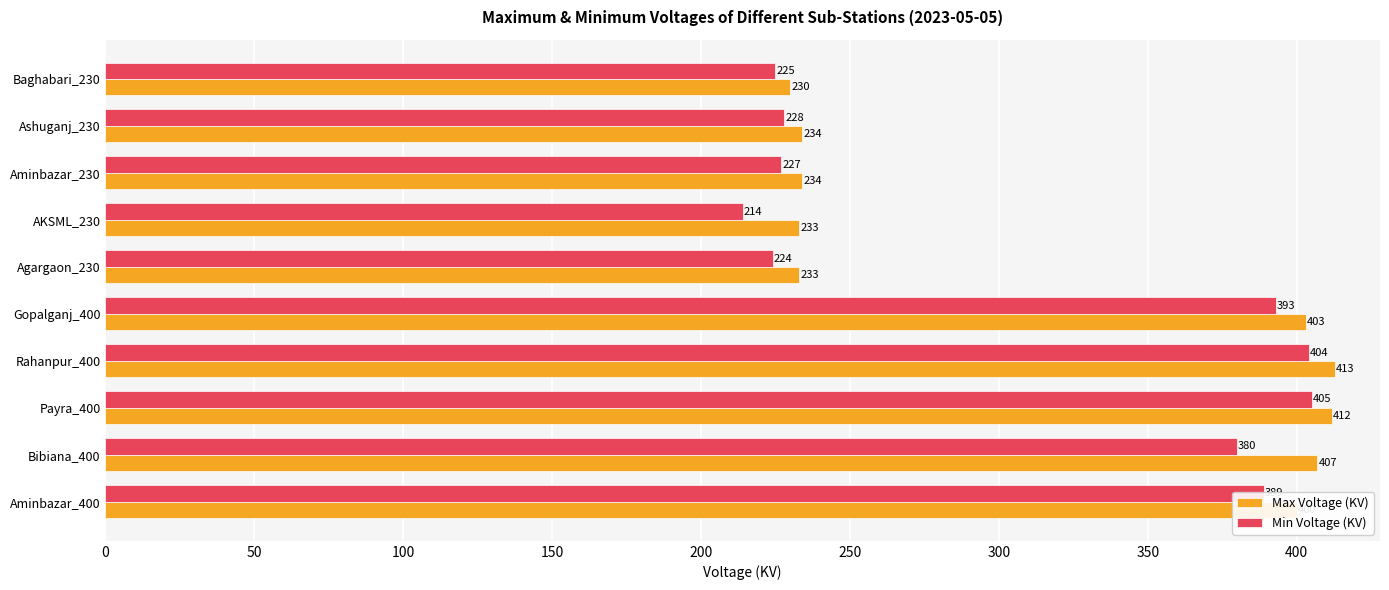

Rank the series by their average value, from highest to lowest.

Max Voltage (KV), Min Voltage (KV)